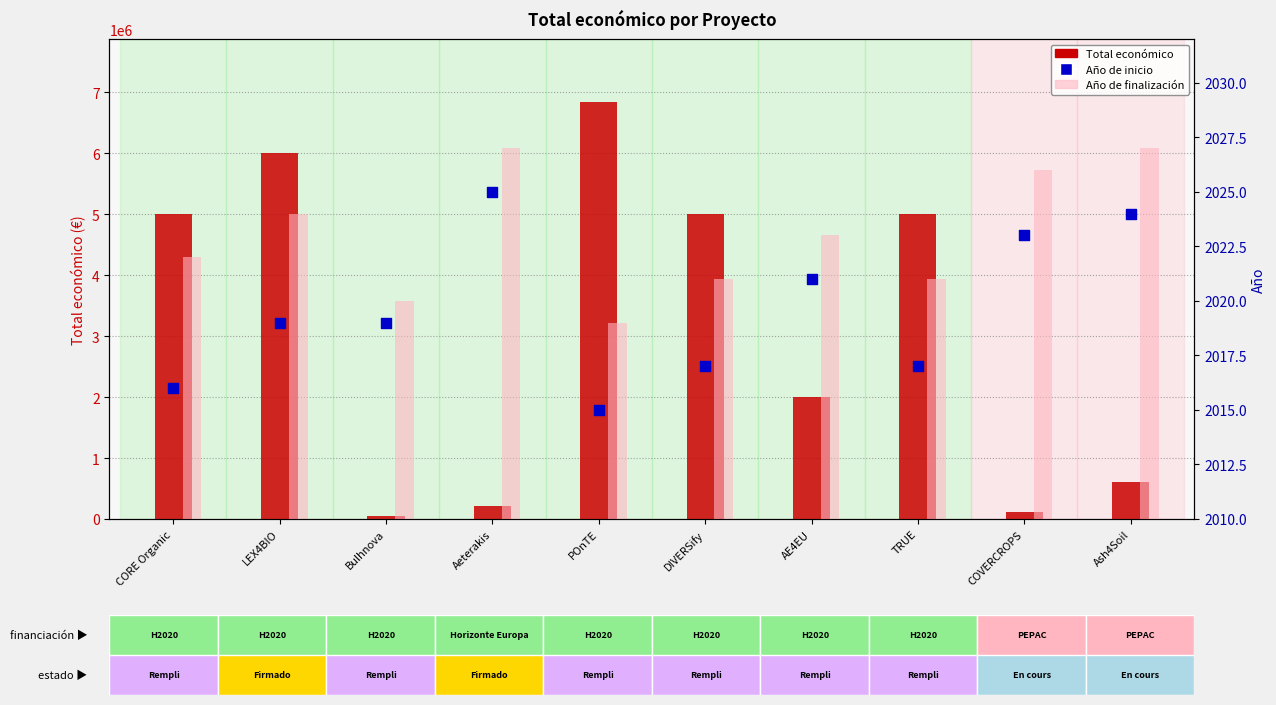

Which series reaches the maximum Y coordinate?

Total económico